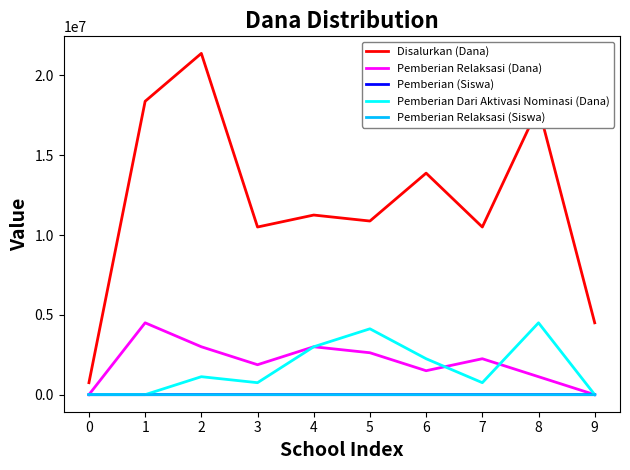

What is the total value across all series at 1?

22875030